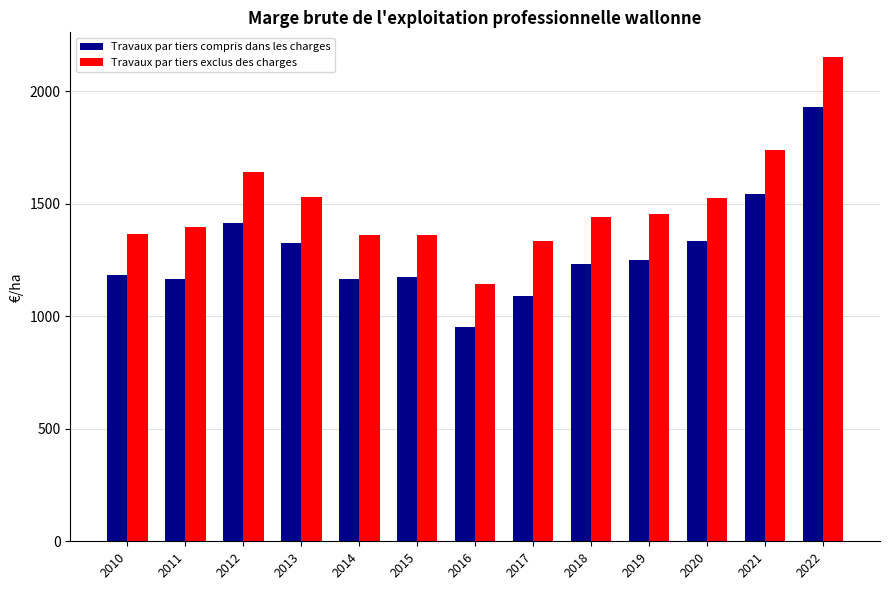

Between 2013 and 2017, which series saw the biggest shift?

Travaux par tiers compris dans les charges